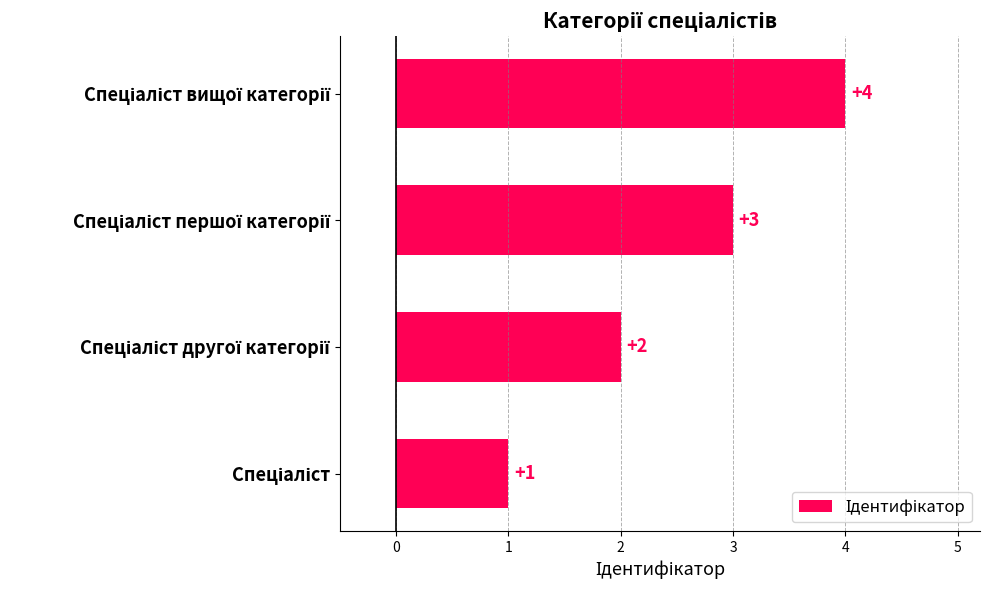

What is the sum of all values?

10